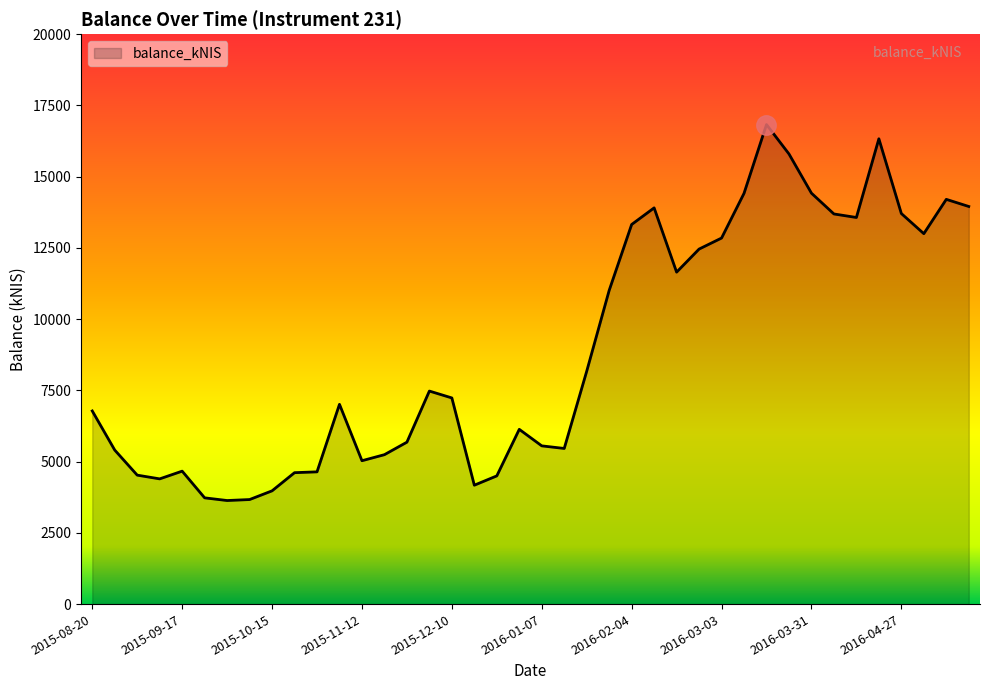

What is the minimum value shown in the chart?

3634.1